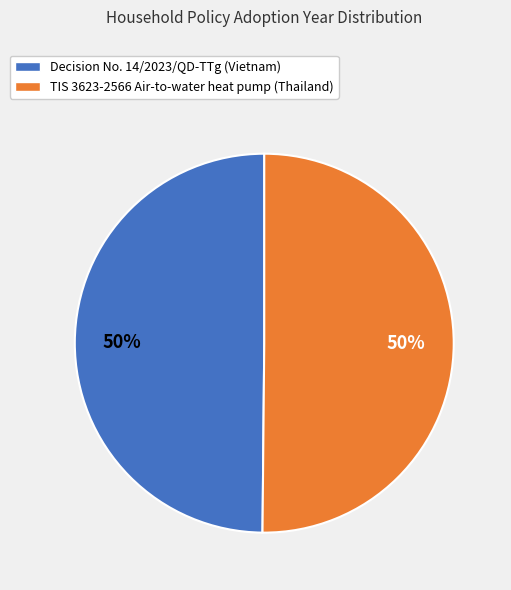

To the nearest percent, what percentage of the pie is TIS 3623-2566 Air-to-water heat pump (Thailand)?

50%